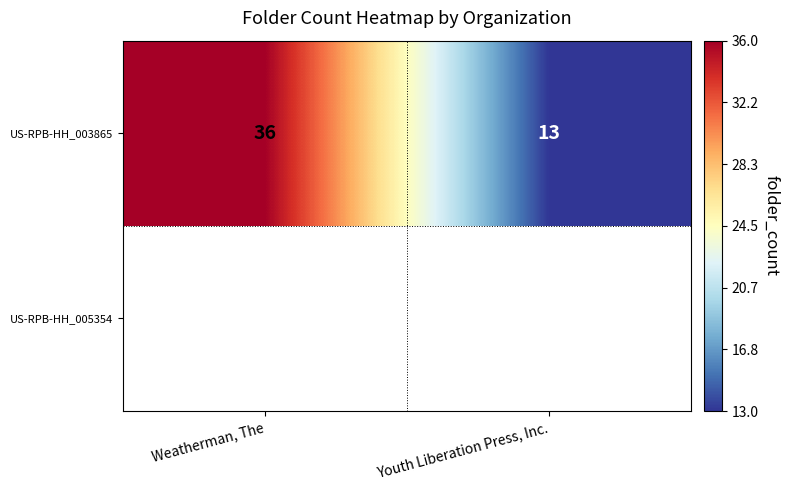

The chart shows a value of 63 at Weatherman, The. True or false?

False